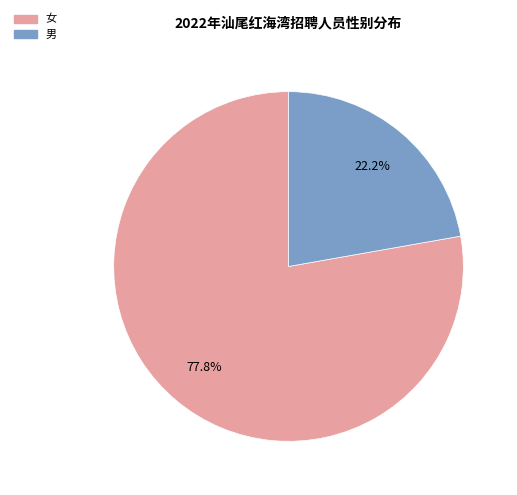

True or false: 女 accounts for 72% of the total.

False